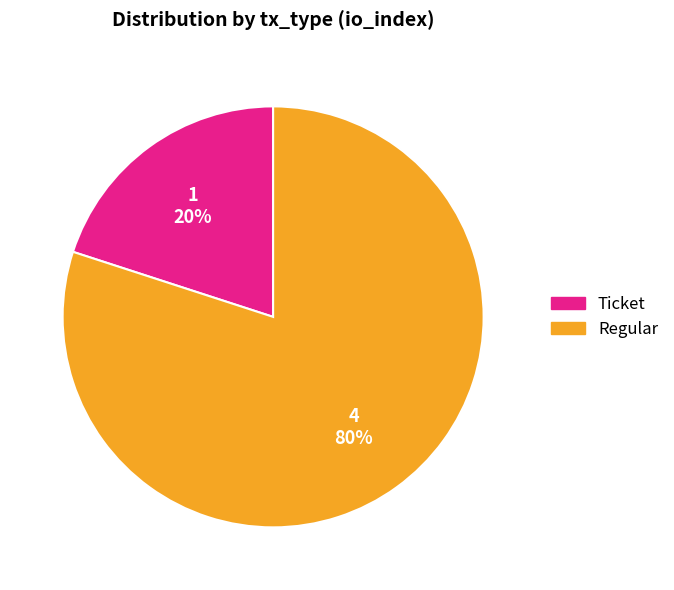

Count the number of slices in the pie.

2